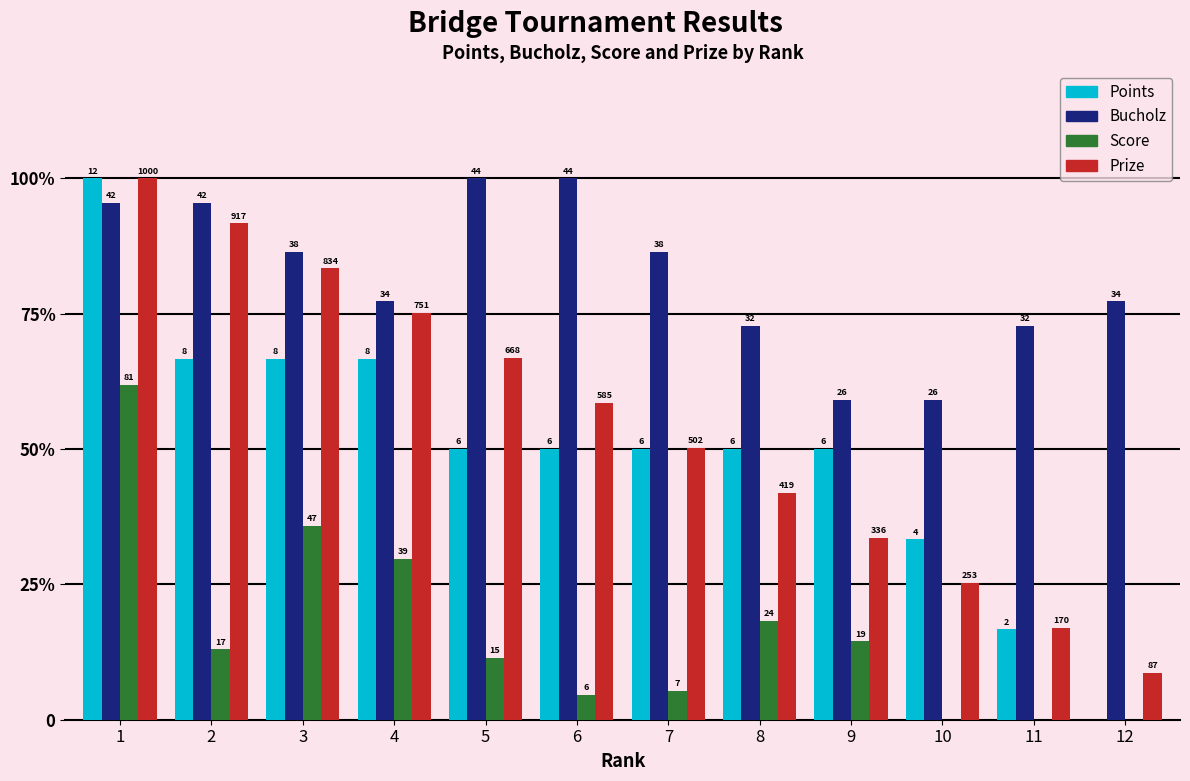

What value does the Prize series have at 10?

25.3